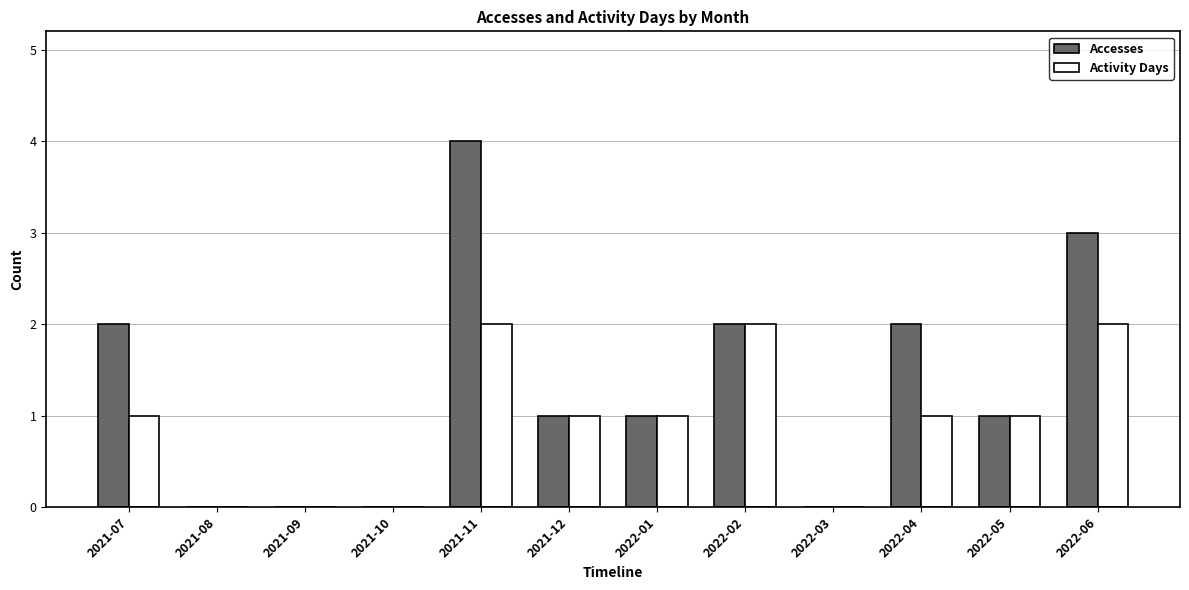

The value of Accesses at 2021-11 is 4. True or false?

True